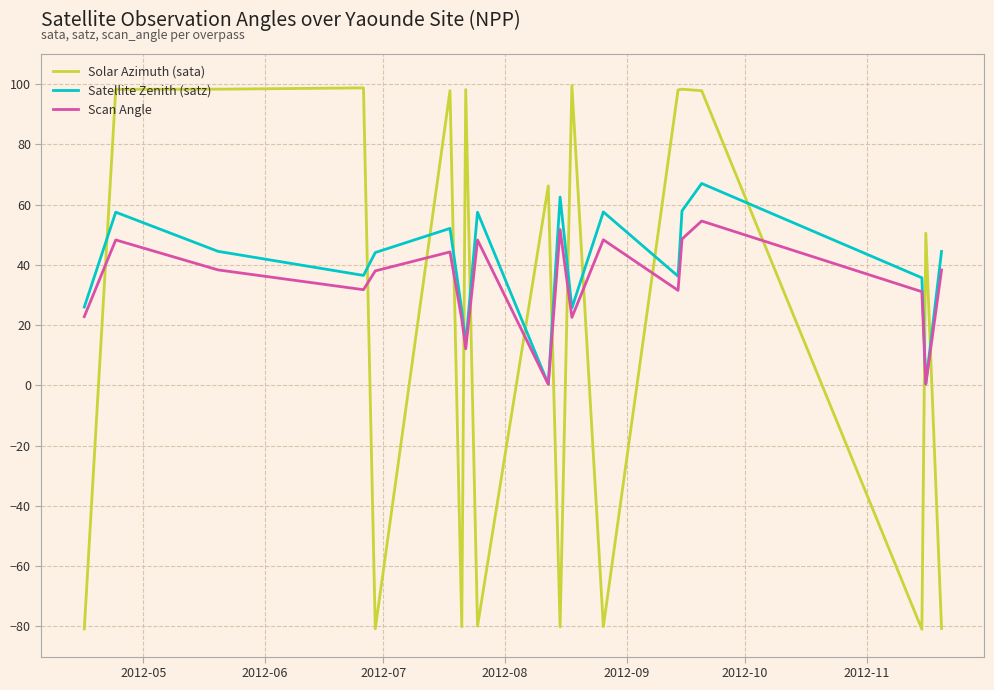

List the series in order of their overall mean, lowest first.

Solar Azimuth (sata), Scan Angle, Satellite Zenith (satz)